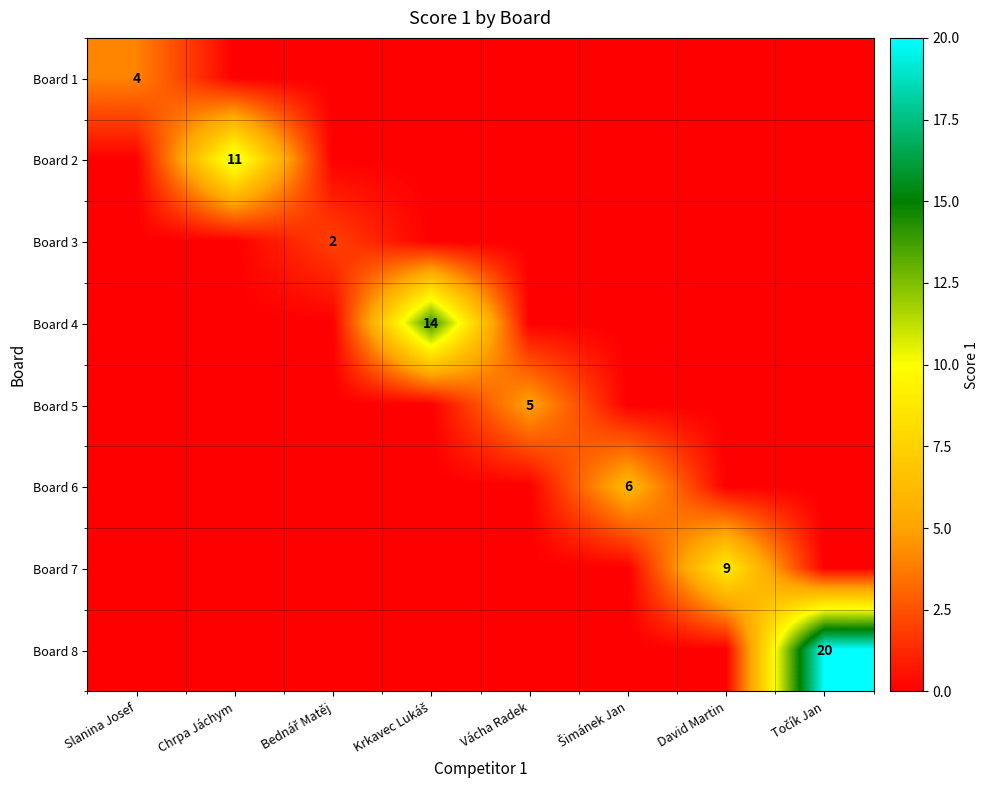

The Board 1 series shows 4 at Slanina Josef. True or false?

True